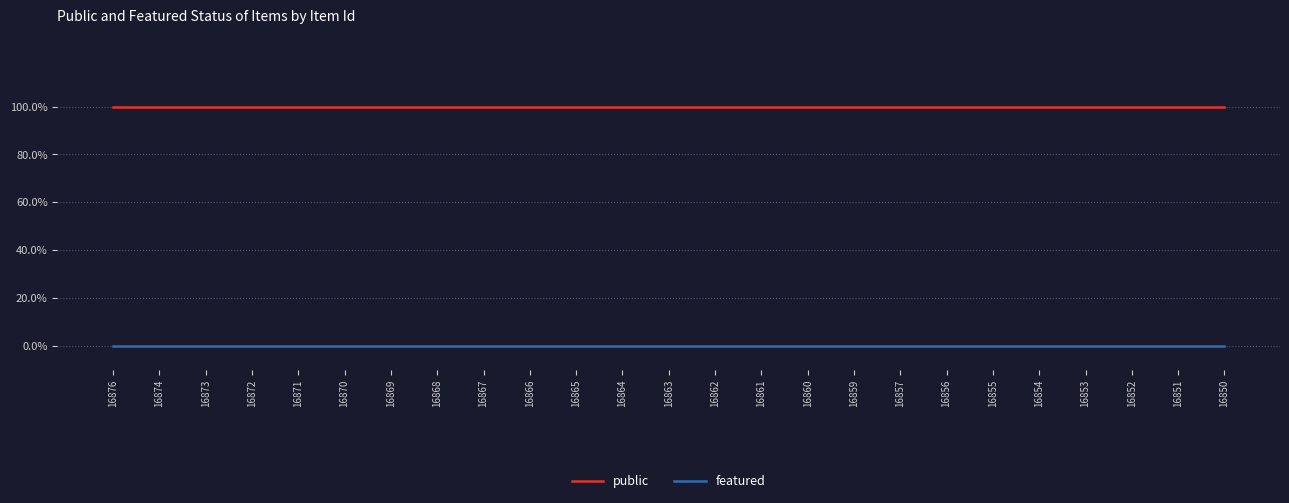

Does the chart have visible grid lines?

Yes